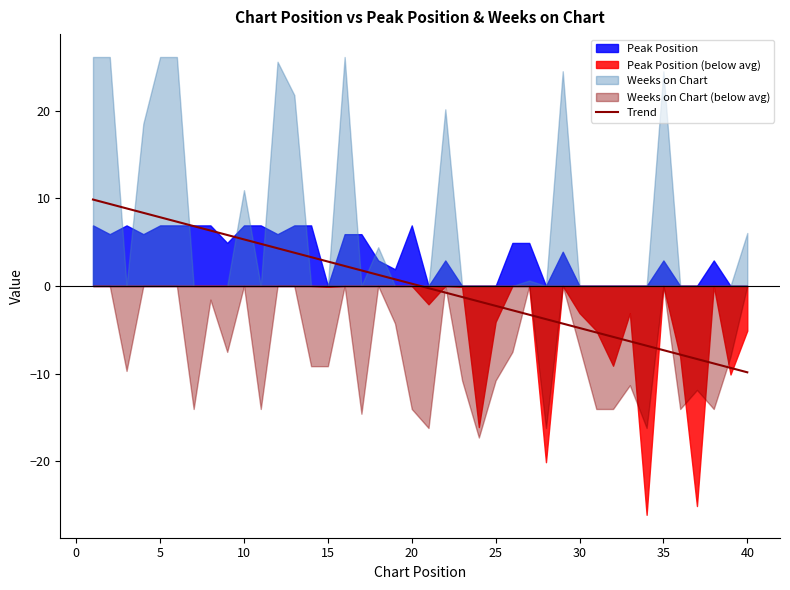

What is the highest value of the Trend series?

9.8